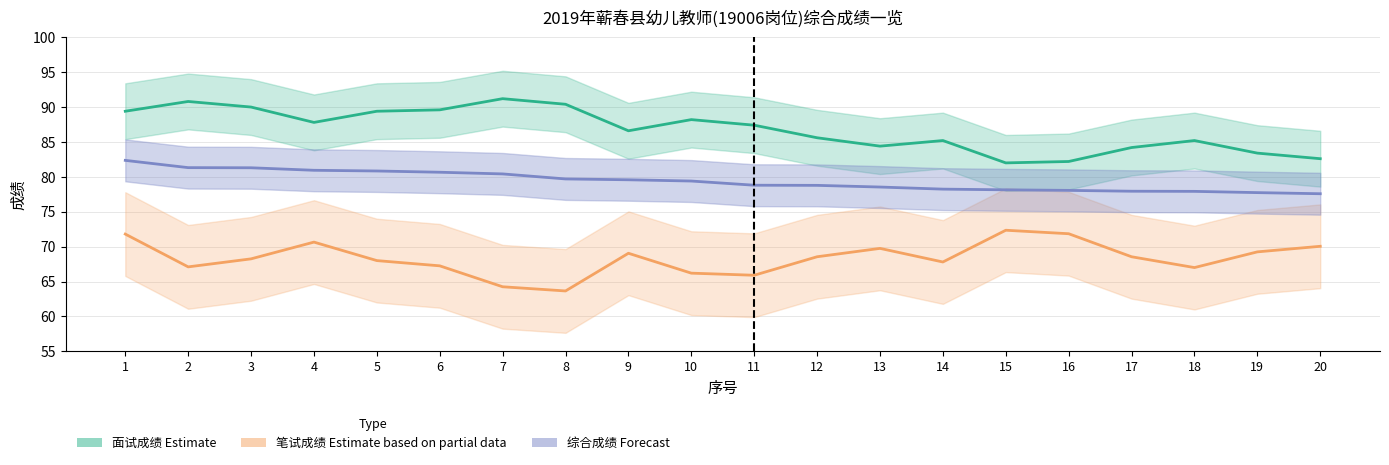

Reading right to left, extract all data points from this chart.

面试成绩 (Estimate): 82.6	83.4	85.2	84.2	82.2	82.0	85.2	84.4	85.6	87.4	88.2	86.6	90.4	91.2	89.6	89.4	87.8	90.0	90.8	89.4
笔试成绩 (Estimate based on partial data): 70.0	69.2	67.0	68.5	71.8	72.3	67.8	69.8	68.5	65.9	66.2	69.0	63.6	64.2	67.2	68.0	70.7	68.2	67.1	71.8
综合成绩 (Forecast): 77.6	77.7	77.9	77.9	78.1	78.1	78.2	78.5	78.8	78.8	79.4	79.6	79.7	80.4	80.7	80.8	80.9	81.3	81.3	82.4